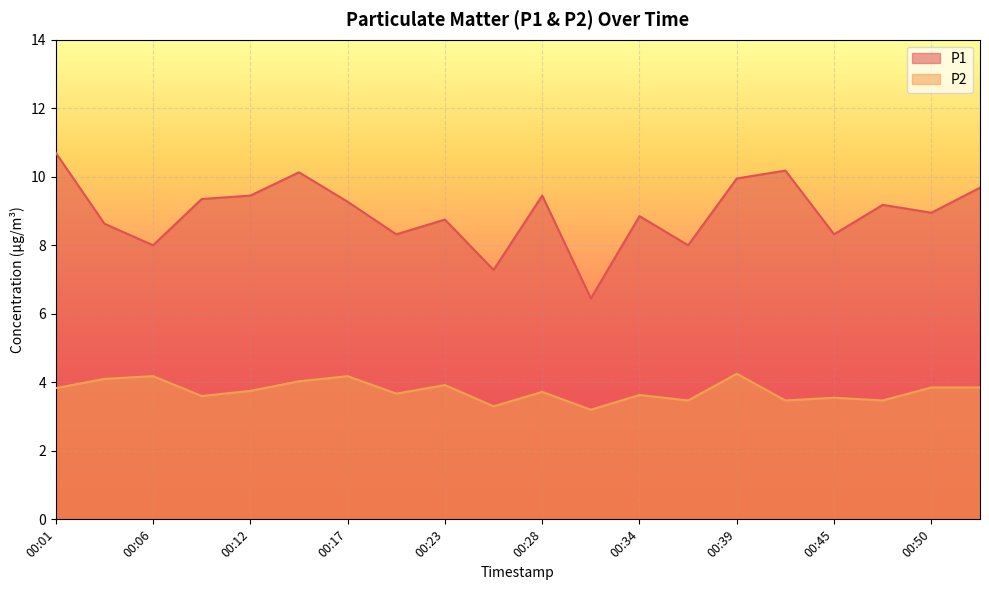

Between 00:17 and 00:50, which is larger?

00:17